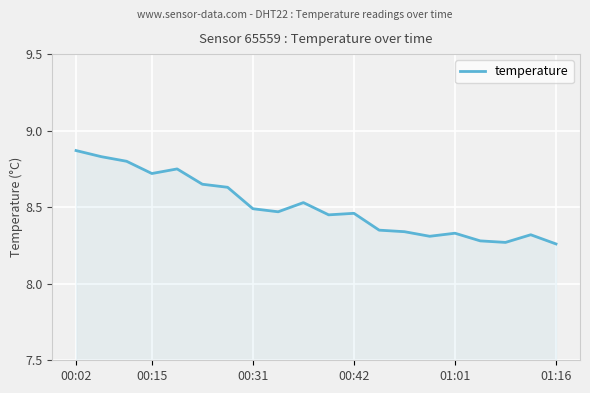

Which label corresponds to the largest value in the chart?

00:02